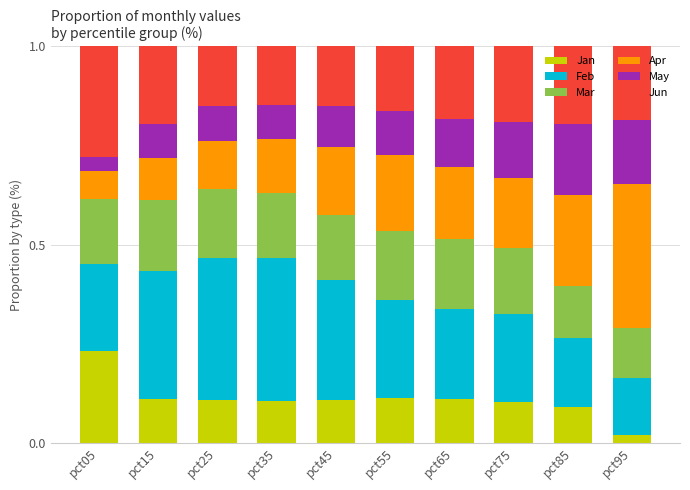

Which category has the highest value in the Jan series?

pct05